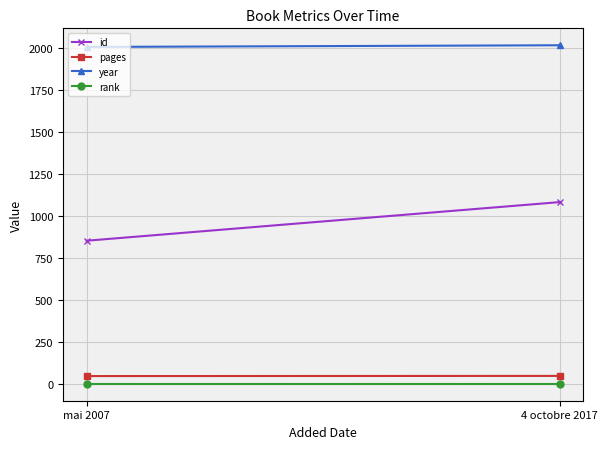

How many lines are shown in the chart?

4